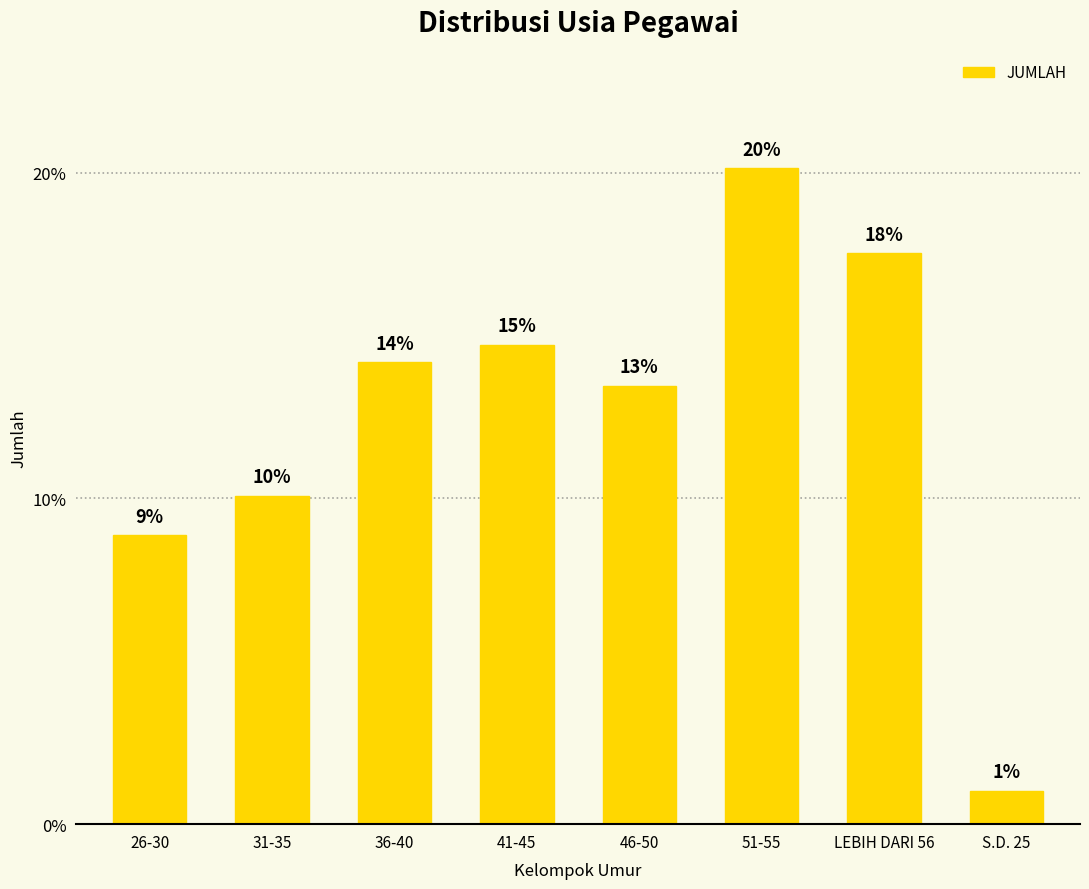

Rank the categories by value from lowest to highest.

S.D. 25, 26-30, 31-35, 46-50, 36-40, 41-45, LEBIH DARI 56, 51-55